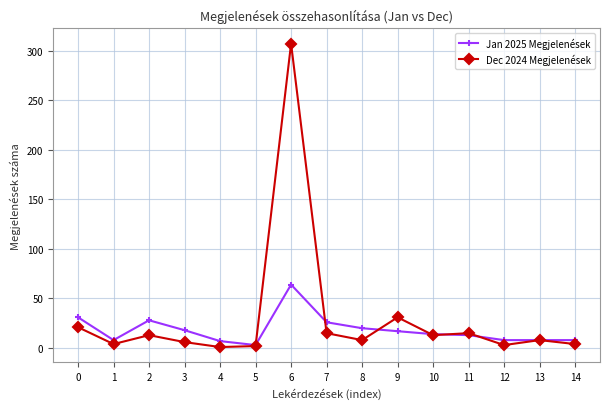

Is it true that Dec 2024 Megjelenések equals 15 at 7?

True